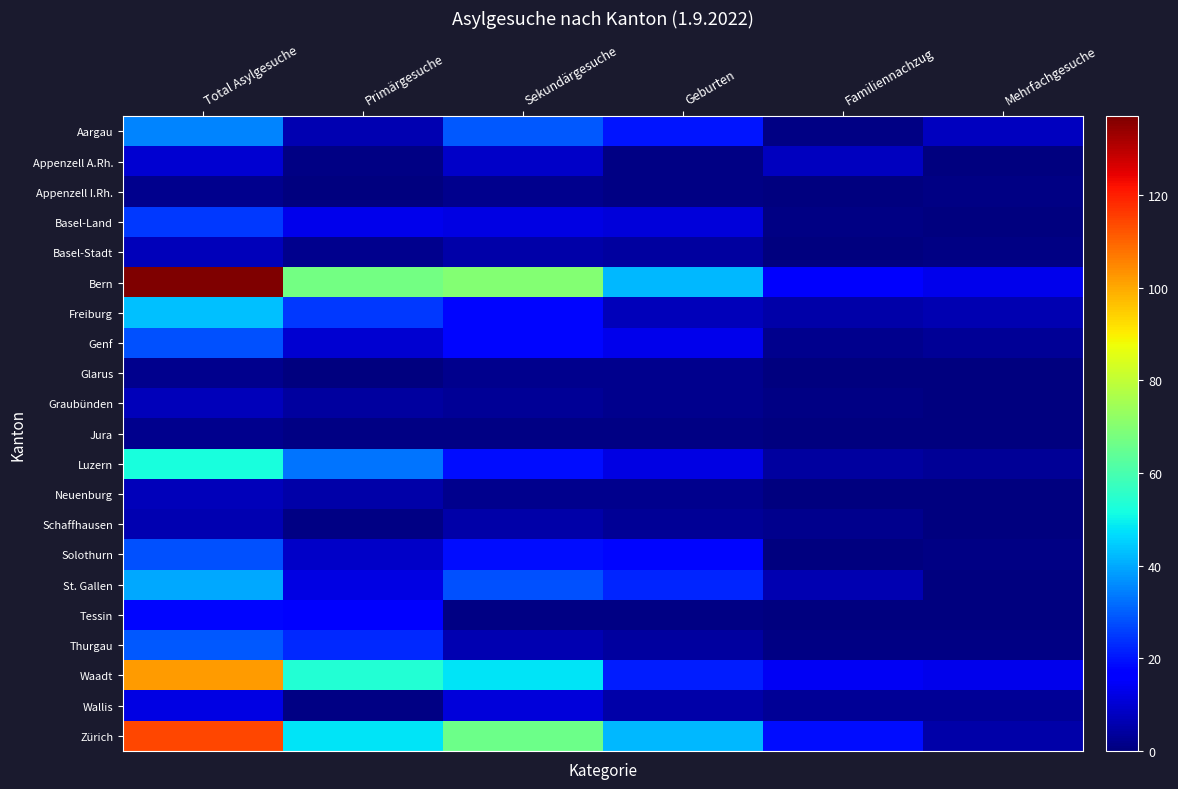

Reading right to left, transcribe all the data shown in this chart.

Aargau: Mehrfachgesuche=8	Familiennachzug=1	Geburten=20	Sekundärgesuche=29	Primärgesuche=6	Total Asylgesuche=35
Appenzell A.Rh.: Mehrfachgesuche=0	Familiennachzug=8	Geburten=1	Sekundärgesuche=9	Primärgesuche=1	Total Asylgesuche=10
Appenzell I.Rh.: Mehrfachgesuche=1	Familiennachzug=0	Geburten=1	Sekundärgesuche=2	Primärgesuche=0	Total Asylgesuche=2
Basel-Land: Mehrfachgesuche=0	Familiennachzug=1	Geburten=11	Sekundärgesuche=12	Primärgesuche=13	Total Asylgesuche=25
Basel-Stadt: Mehrfachgesuche=1	Familiennachzug=0	Geburten=4	Sekundärgesuche=5	Primärgesuche=2	Total Asylgesuche=7
Bern: Mehrfachgesuche=13	Familiennachzug=15	Geburten=42	Sekundärgesuche=70	Primärgesuche=67	Total Asylgesuche=137
Freiburg: Mehrfachgesuche=6	Familiennachzug=5	Geburten=7	Sekundärgesuche=18	Primärgesuche=25	Total Asylgesuche=43
Genf: Mehrfachgesuche=3	Familiennachzug=2	Geburten=13	Sekundärgesuche=18	Primärgesuche=10	Total Asylgesuche=28
Glarus: Mehrfachgesuche=0	Familiennachzug=0	Geburten=2	Sekundärgesuche=2	Primärgesuche=0	Total Asylgesuche=2
Graubünden: Mehrfachgesuche=0	Familiennachzug=1	Geburten=2	Sekundärgesuche=3	Primärgesuche=4	Total Asylgesuche=7
Jura: Mehrfachgesuche=0	Familiennachzug=0	Geburten=1	Sekundärgesuche=1	Primärgesuche=1	Total Asylgesuche=2
Luzern: Mehrfachgesuche=3	Familiennachzug=4	Geburten=12	Sekundärgesuche=19	Primärgesuche=33	Total Asylgesuche=52
Neuenburg: Mehrfachgesuche=0	Familiennachzug=0	Geburten=2	Sekundärgesuche=2	Primärgesuche=5	Total Asylgesuche=7
Schaffhausen: Mehrfachgesuche=0	Familiennachzug=2	Geburten=3	Sekundärgesuche=5	Primärgesuche=1	Total Asylgesuche=6
Solothurn: Mehrfachgesuche=1	Familiennachzug=0	Geburten=18	Sekundärgesuche=19	Primärgesuche=9	Total Asylgesuche=28
St. Gallen: Mehrfachgesuche=0	Familiennachzug=6	Geburten=22	Sekundärgesuche=28	Primärgesuche=12	Total Asylgesuche=40
Tessin: Mehrfachgesuche=0	Familiennachzug=0	Geburten=1	Sekundärgesuche=1	Primärgesuche=17	Total Asylgesuche=18
Thurgau: Mehrfachgesuche=1	Familiennachzug=1	Geburten=4	Sekundärgesuche=6	Primärgesuche=23	Total Asylgesuche=29
Waadt: Mehrfachgesuche=13	Familiennachzug=14	Geburten=21	Sekundärgesuche=48	Primärgesuche=54	Total Asylgesuche=102
Wallis: Mehrfachgesuche=3	Familiennachzug=3	Geburten=5	Sekundärgesuche=11	Primärgesuche=1	Total Asylgesuche=12
Zürich: Mehrfachgesuche=5	Familiennachzug=19	Geburten=42	Sekundärgesuche=66	Primärgesuche=48	Total Asylgesuche=114